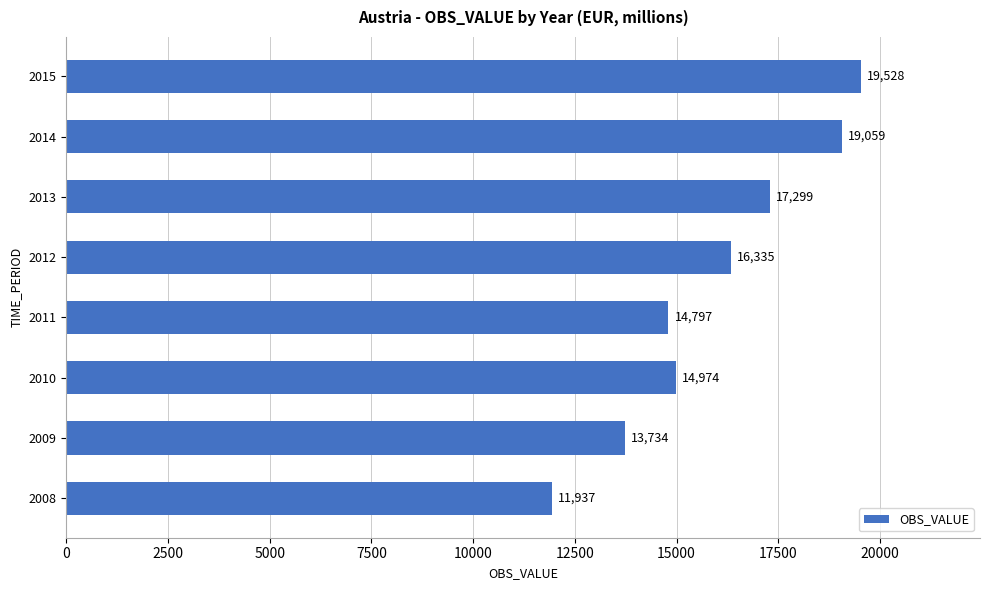

What is the change in value from 2014 to 2015?

+469